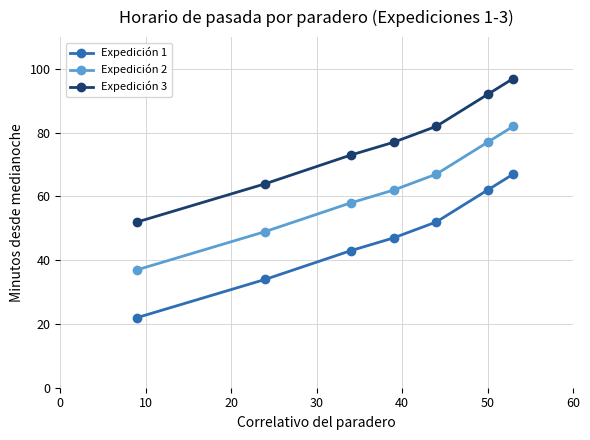

What is the minimum value for Expedición 3?

52